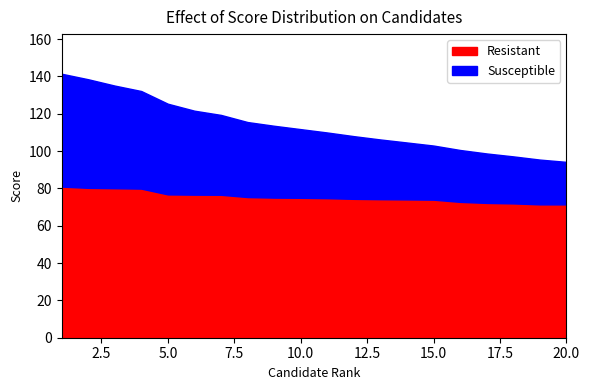

Is it true that Resistant equals 75.0 at 10.0?

True